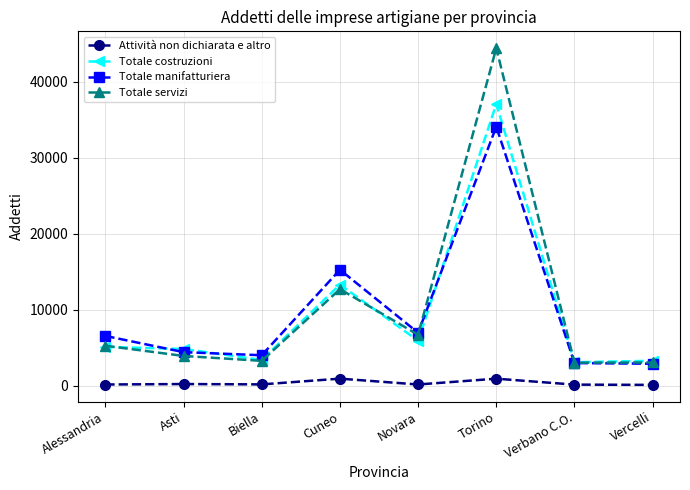

Is this an area chart (filled region under the line)?

No